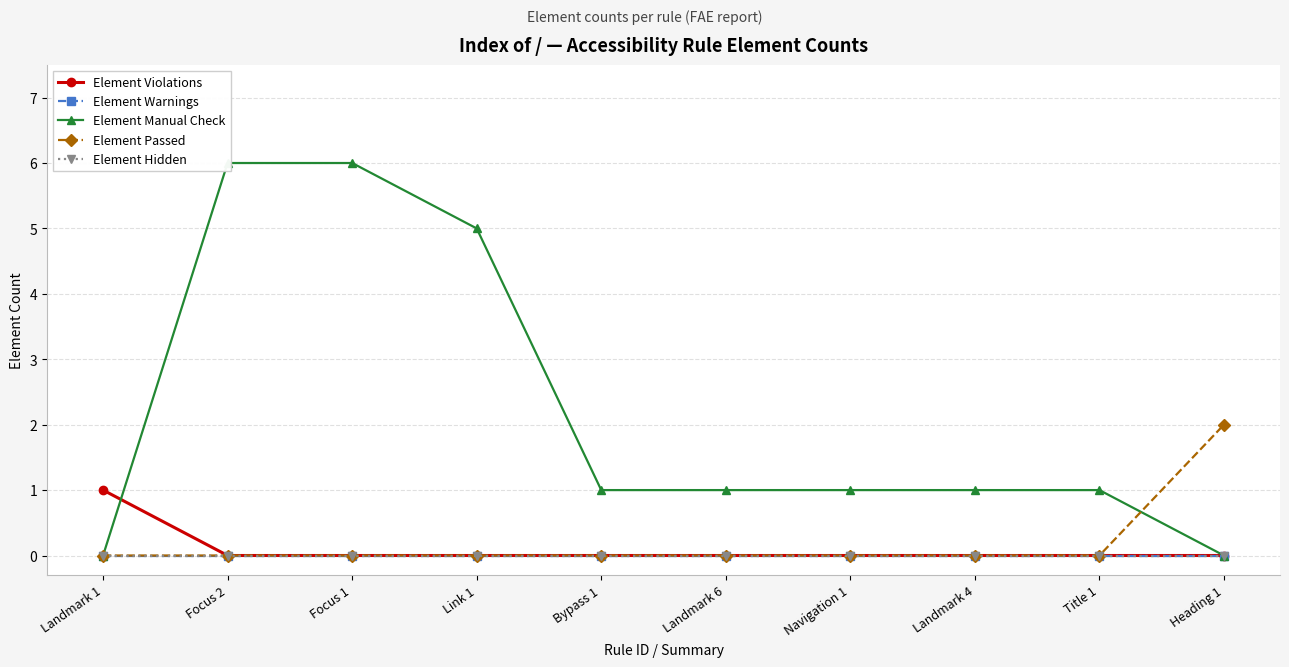

Reading right to left, list all the values displayed in this chart.

Element Violations: Heading 1=0	Title 1=0	Landmark 4=0	Navigation 1=0	Landmark 6=0	Bypass 1=0	Link 1=0	Focus 1=0	Focus 2=0	Landmark 1=1
Element Warnings: Heading 1=0	Title 1=0	Landmark 4=0	Navigation 1=0	Landmark 6=0	Bypass 1=0	Link 1=0	Focus 1=0	Focus 2=0	Landmark 1=0
Element Manual Check: Heading 1=0	Title 1=1	Landmark 4=1	Navigation 1=1	Landmark 6=1	Bypass 1=1	Link 1=5	Focus 1=6	Focus 2=6	Landmark 1=0
Element Passed: Heading 1=2	Title 1=0	Landmark 4=0	Navigation 1=0	Landmark 6=0	Bypass 1=0	Link 1=0	Focus 1=0	Focus 2=0	Landmark 1=0
Element Hidden: Heading 1=0	Title 1=0	Landmark 4=0	Navigation 1=0	Landmark 6=0	Bypass 1=0	Link 1=0	Focus 1=0	Focus 2=0	Landmark 1=0